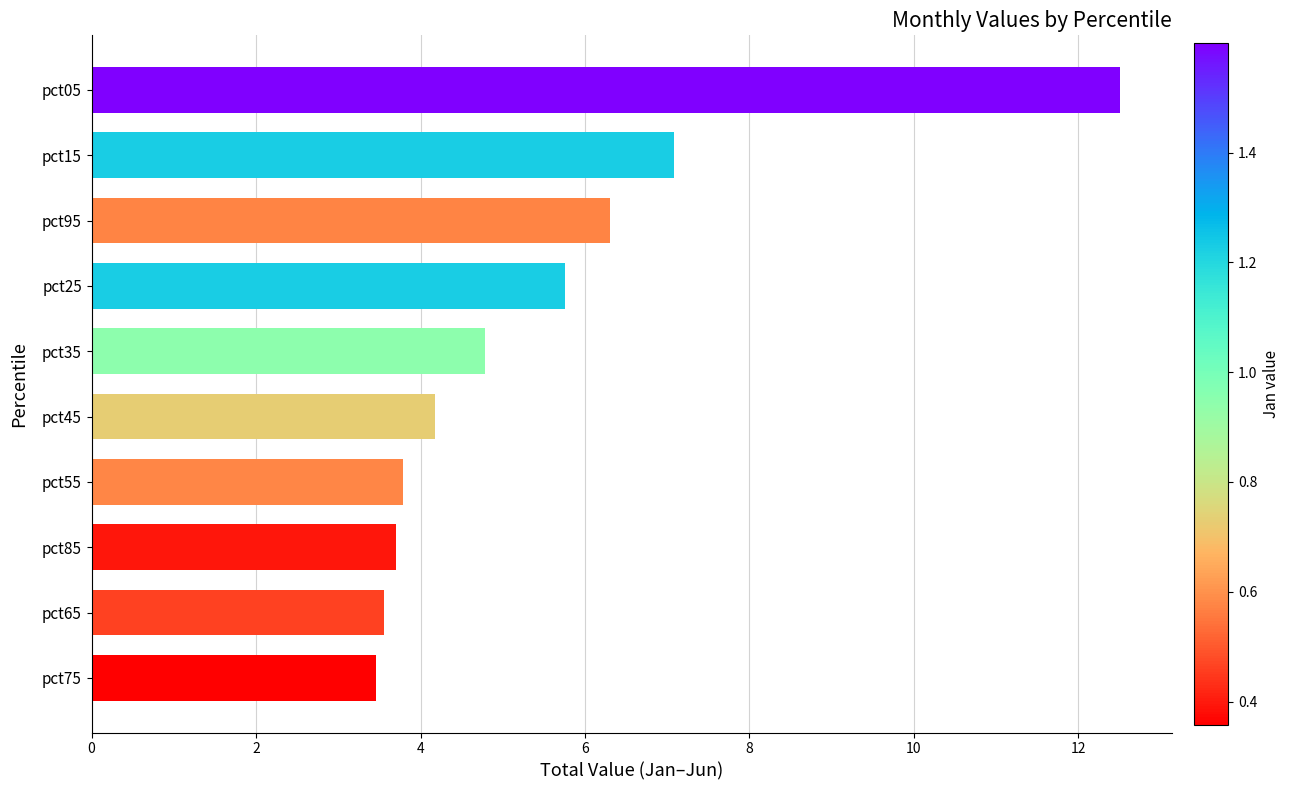

What is the difference between the values at pct75 and pct15?

3.6